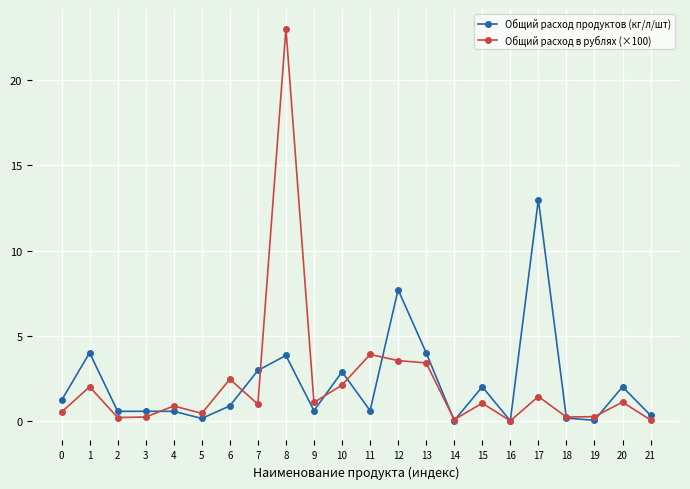

At which label does Общий расход в рублях (×100) reach its peak?

8